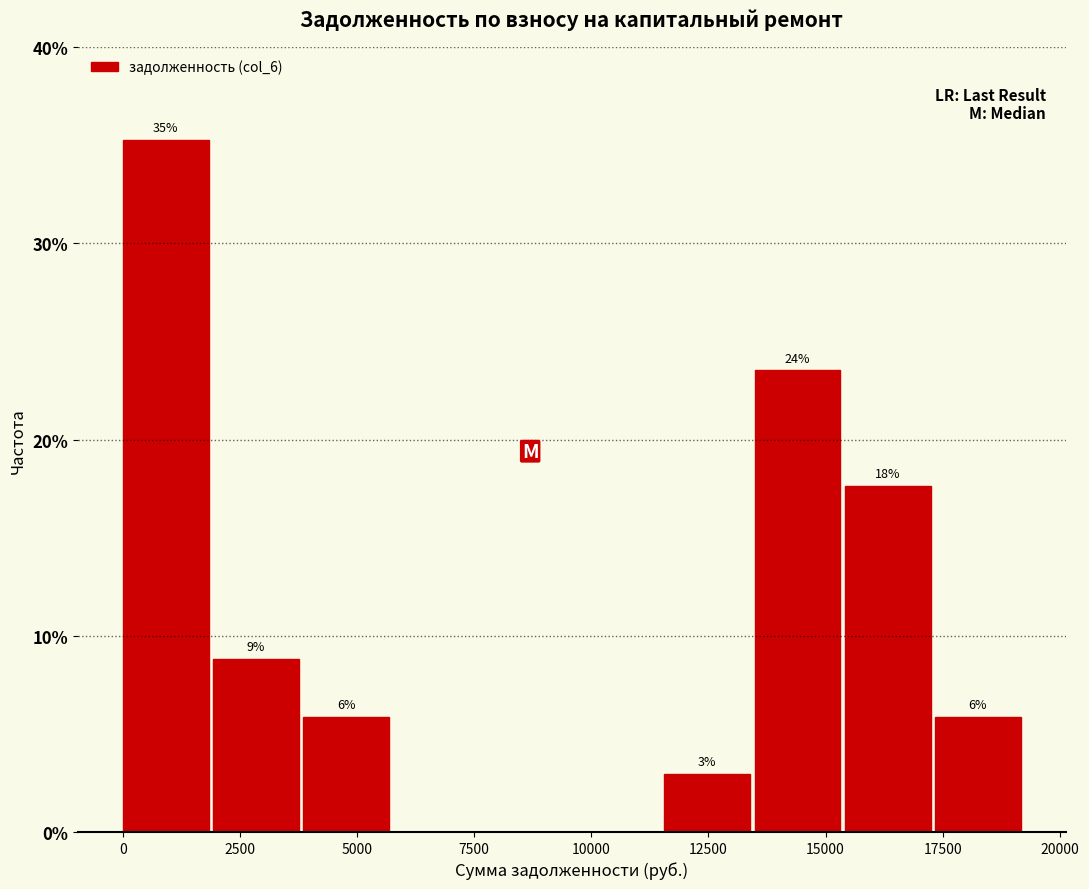

Around what value on the x-axis is the tallest bar? Give the approximate position of its centre, as read against the axis.

1000